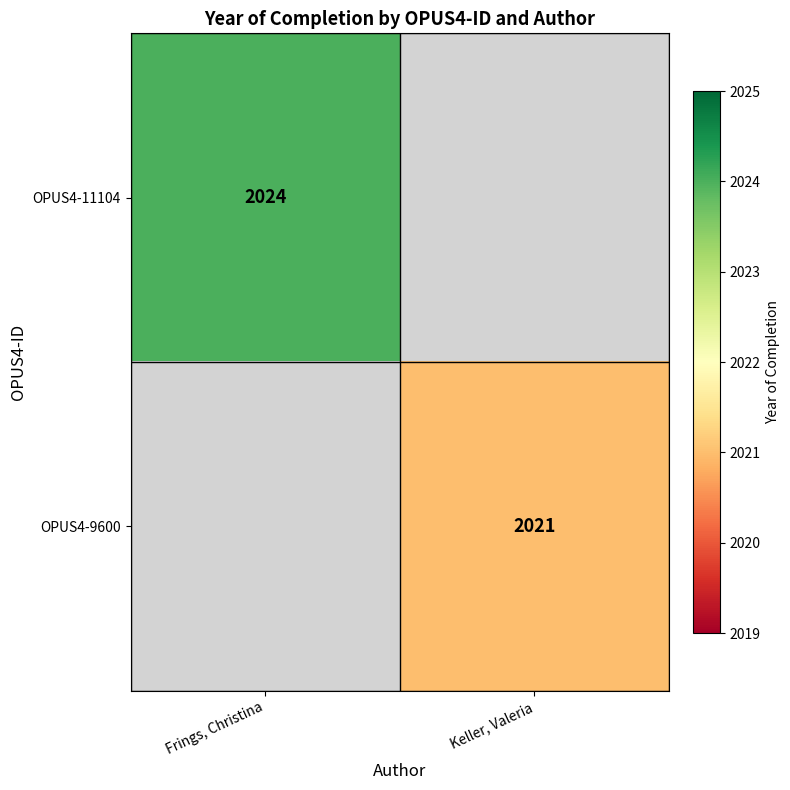

Count the number of data series in this chart.

2